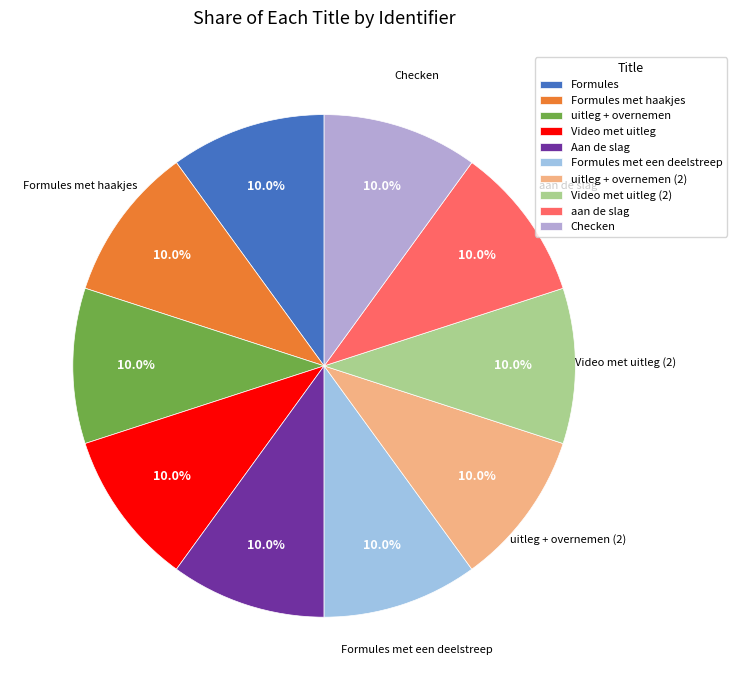

What percentage is the Formules met haakjes slice, to the nearest percent?

10%